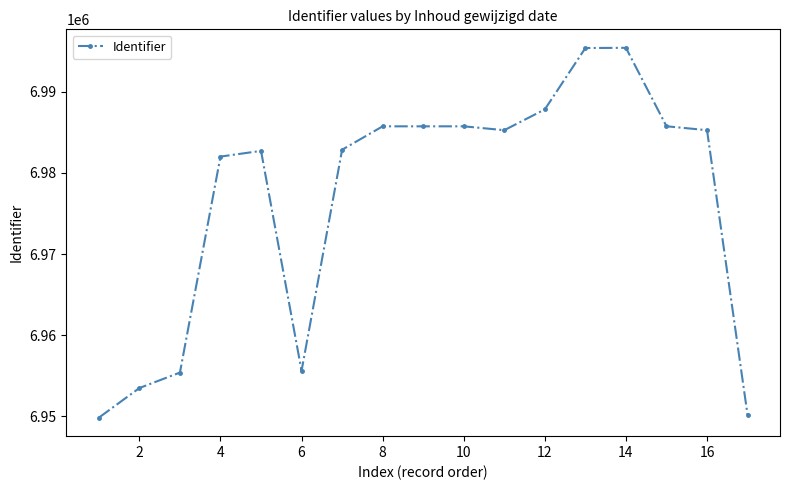

What is the maximum value shown in the chart?

6995388